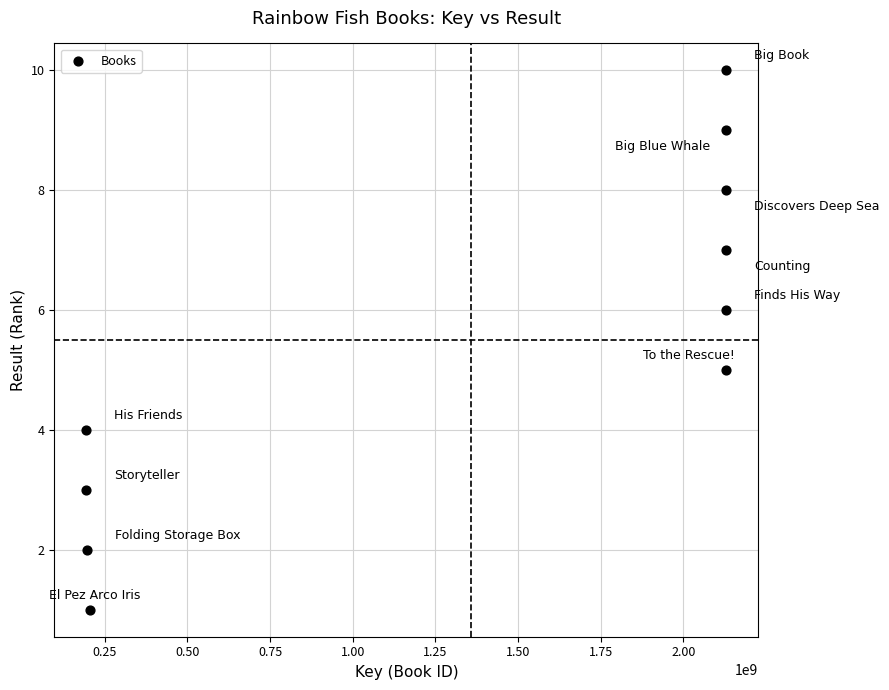

What is the range of X values (max minus min)?

1936597116